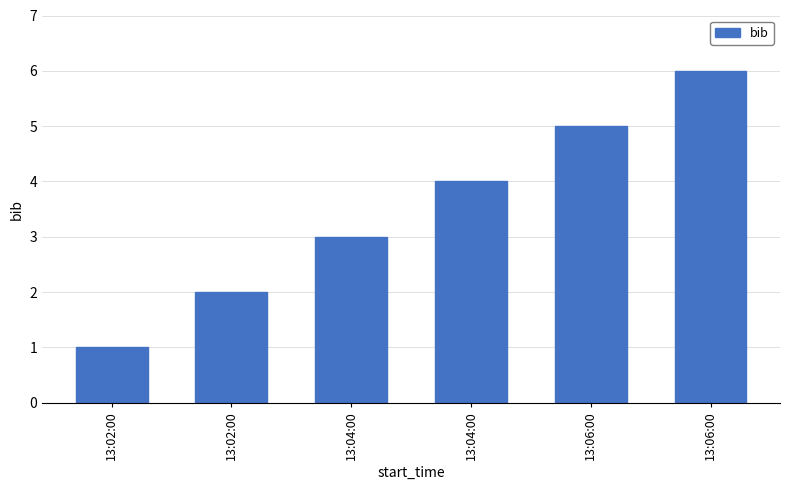

How many bars are there in total?

6